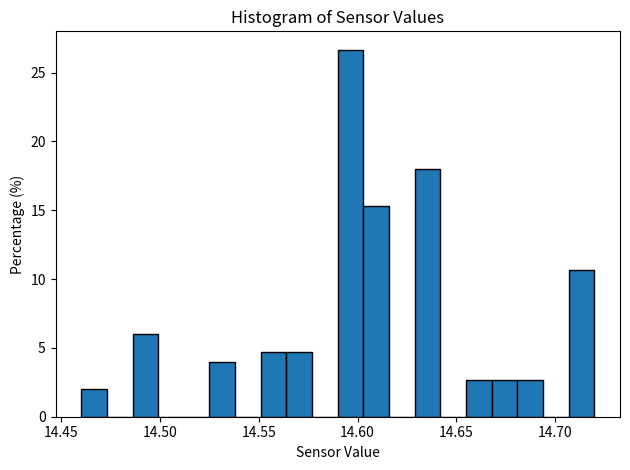

Read against the x-axis, roughly where is the centre of the tallest bar?

14.595